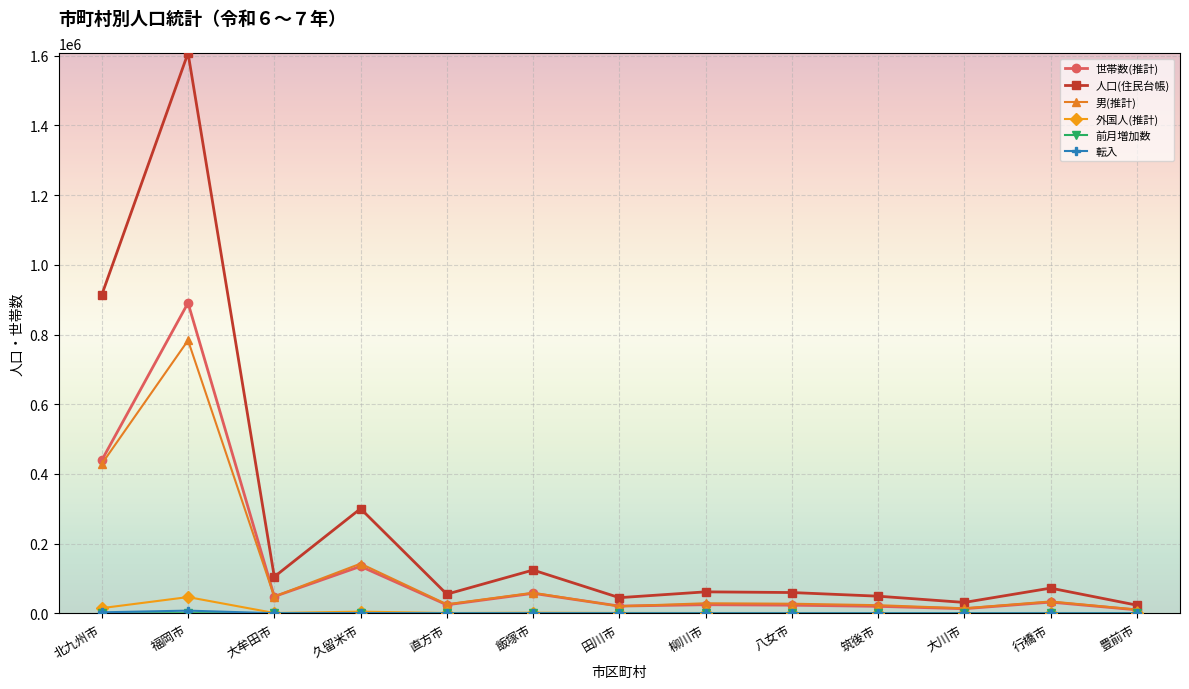

True or false: 人口(住民台帳) has a value of 204031 at 久留米市.

False